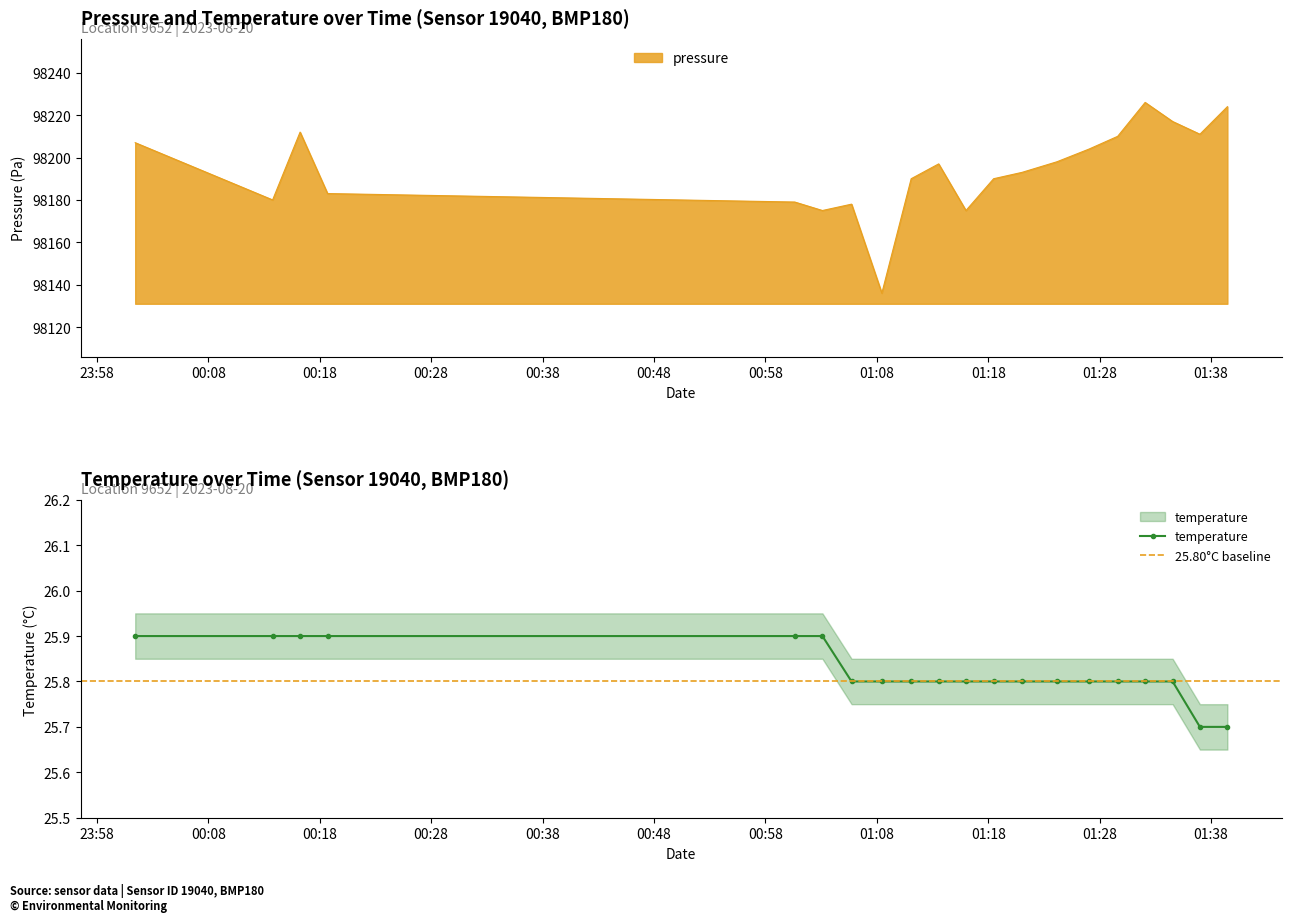

True or false: temperature and pressure cross at least once.

False